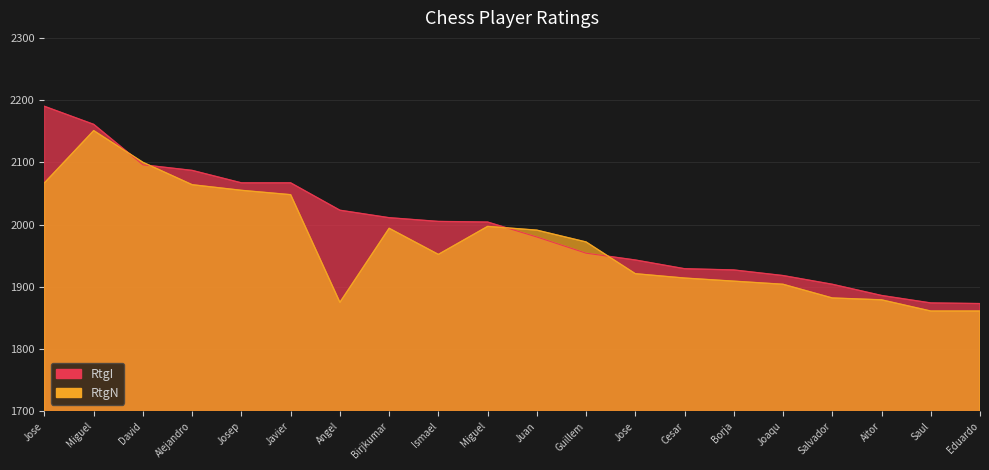

Rank the series by their maximum value, from lowest to highest.

RtgN, RtgI